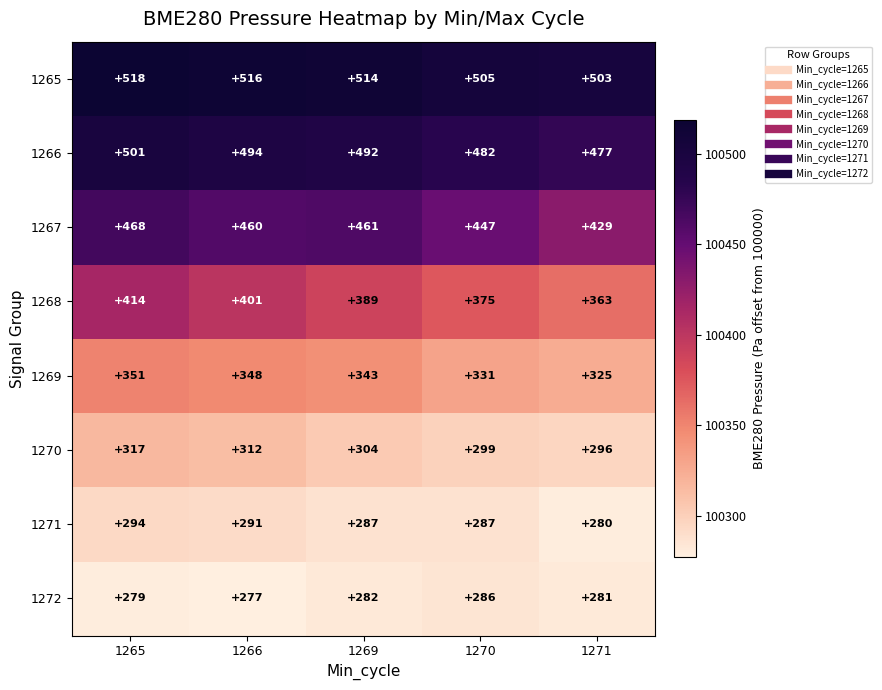

At which category is the sum across all series the highest?

1265